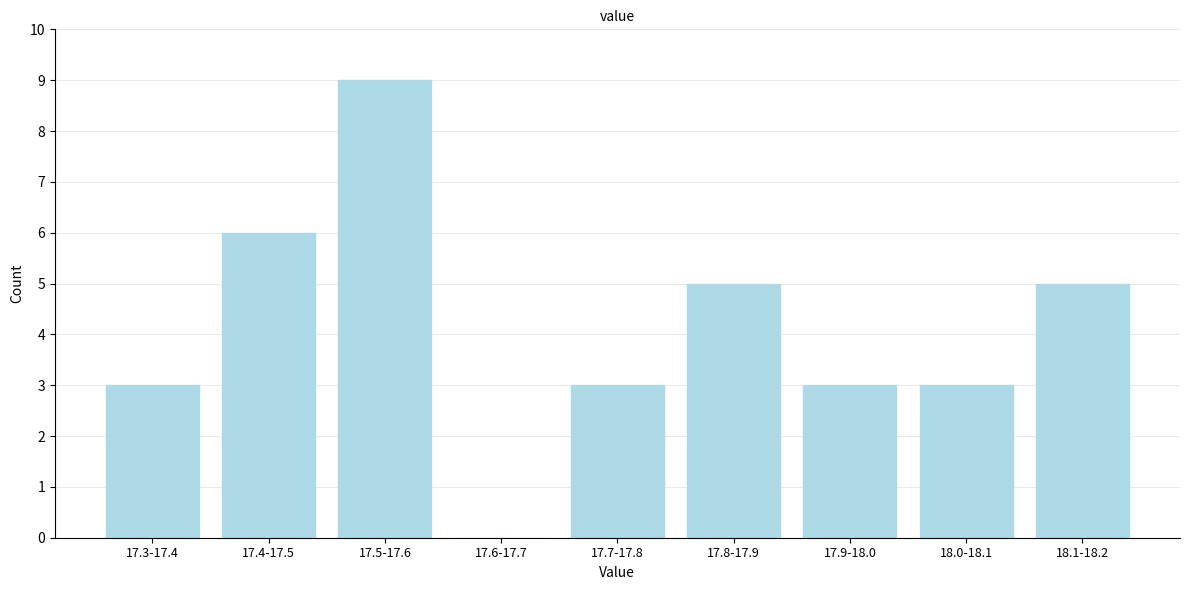

Reading left to right, extract all data points from this chart.

17.3-17.4=3	17.4-17.5=6	17.5-17.6=9	17.6-17.7=0	17.7-17.8=3	17.8-17.9=5	17.9-18.0=3	18.0-18.1=3	18.1-18.2=5